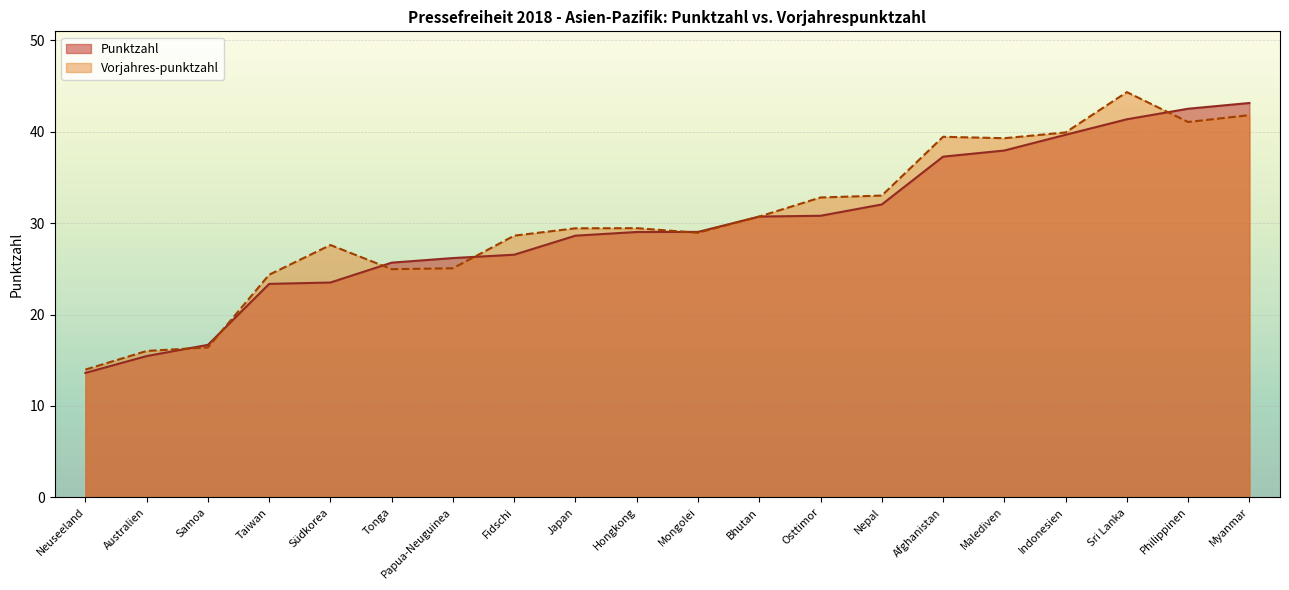

What is the value of the Vorjahres-punktzahl point at the 10th from the left?

29.5